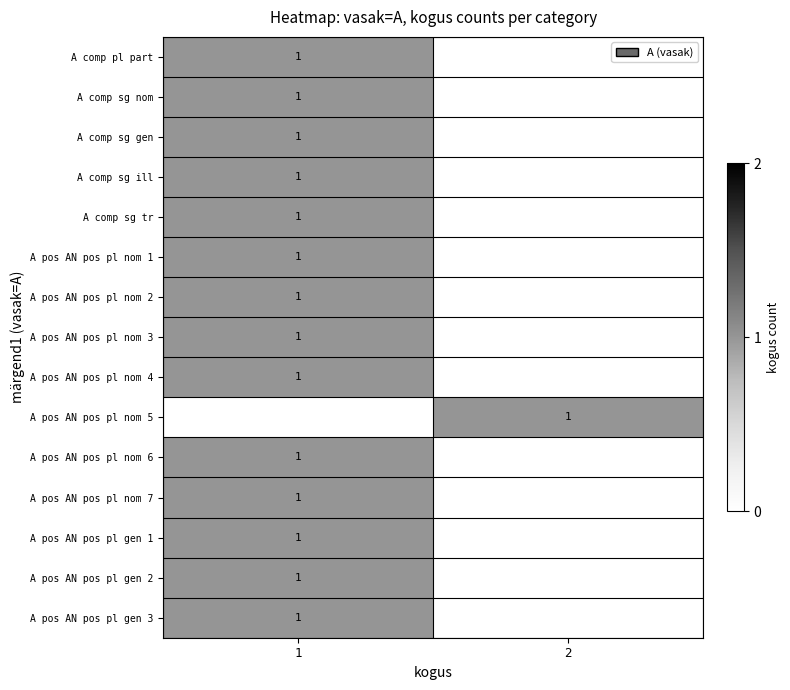

What is the difference between the highest and lowest values at 2?

1